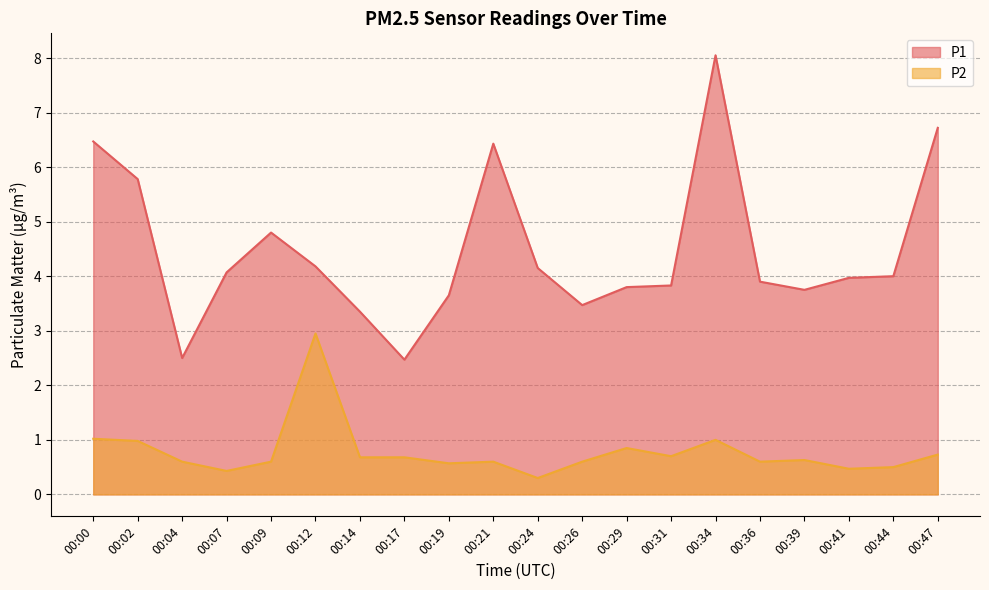

Reading left to right, transcribe all the data shown in this chart.

P1: 6.5	5.8	2.5	4.1	4.8	4.2	3.4	2.5	3.6	6.4	4.2	3.5	3.8	3.8	8.1	3.9	3.8	4.0	4.0	6.7
P2: 1.0	1.0	0.6	0.4	0.6	3.0	0.7	0.7	0.6	0.6	0.3	0.6	0.8	0.7	1.0	0.6	0.6	0.5	0.5	0.7